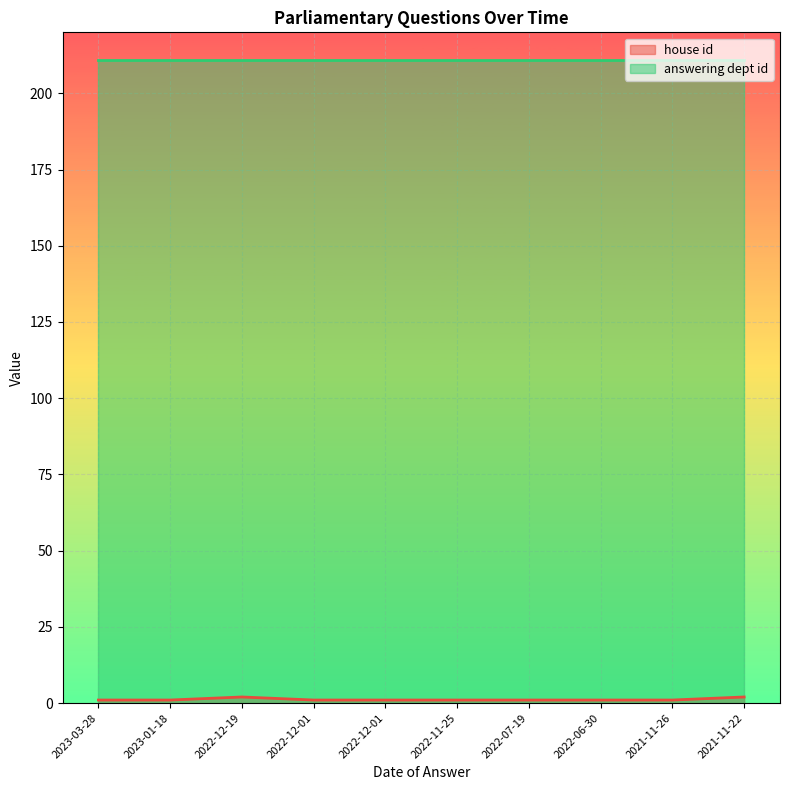

The chart shows a value of 0 at 2023-03-28. True or false?

False